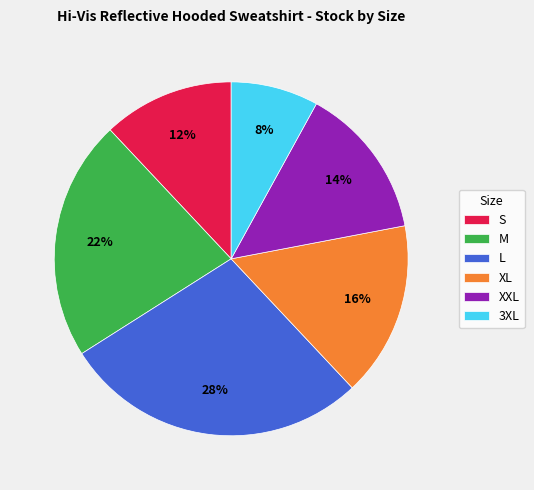

Is there any slice that represents more than half of the pie?

No